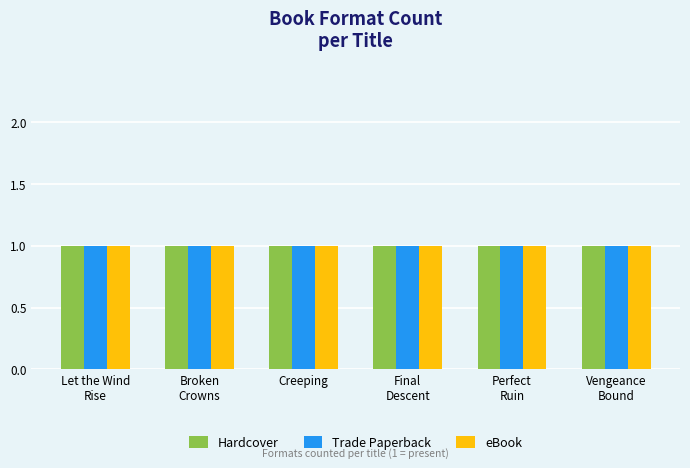

What position from the left is Creeping?

3